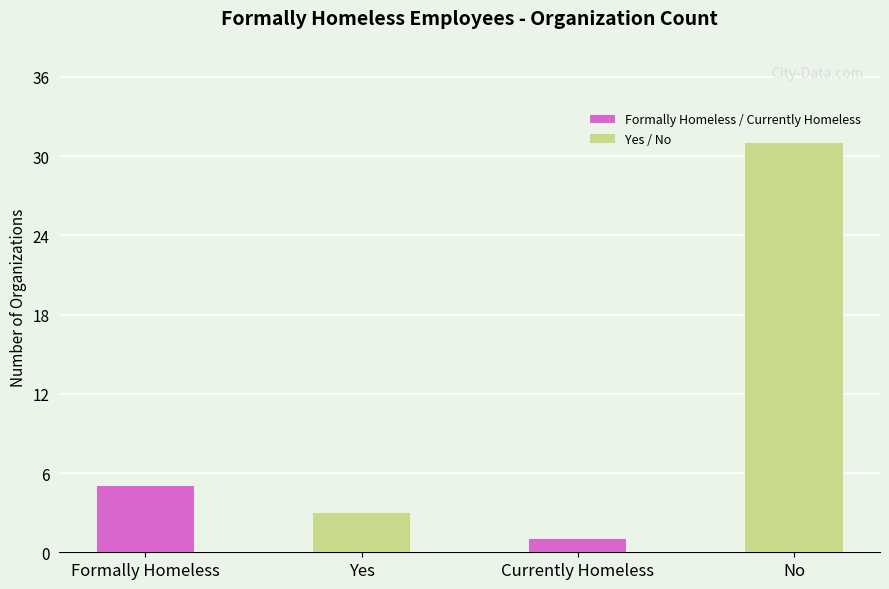

What is the difference between the second highest and second lowest values?

2